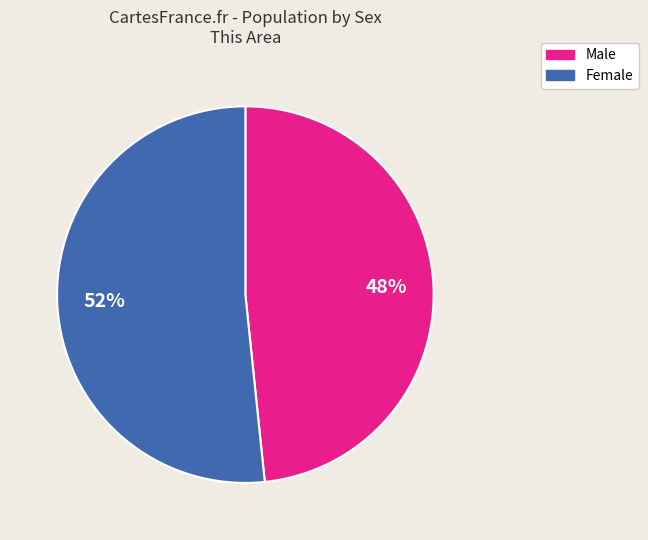

What is the ratio of the value at Male to the value at Female?

0.9